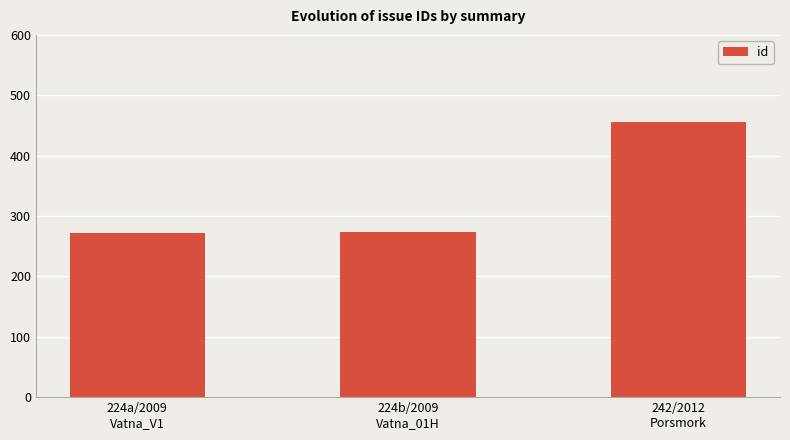

What is the greatest value displayed?

456